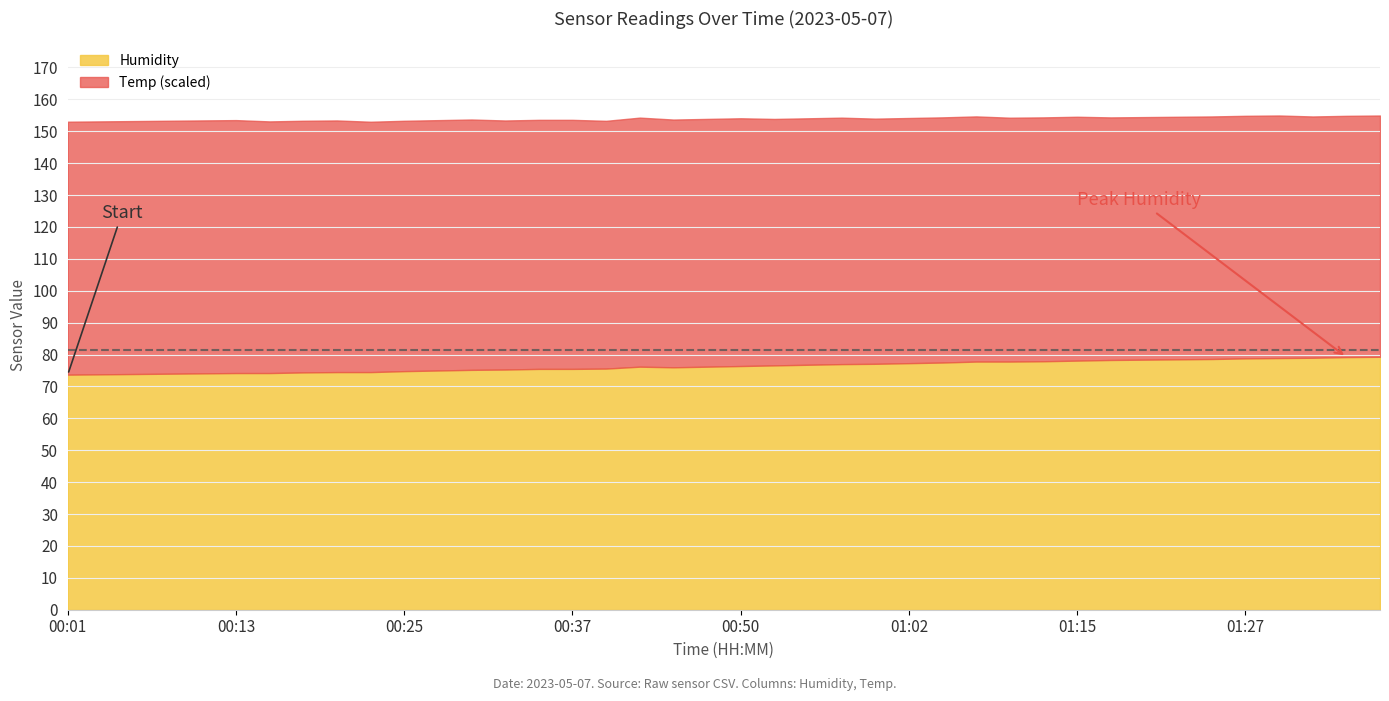

The value of Temp at 00:40 is 19.1. True or false?

True